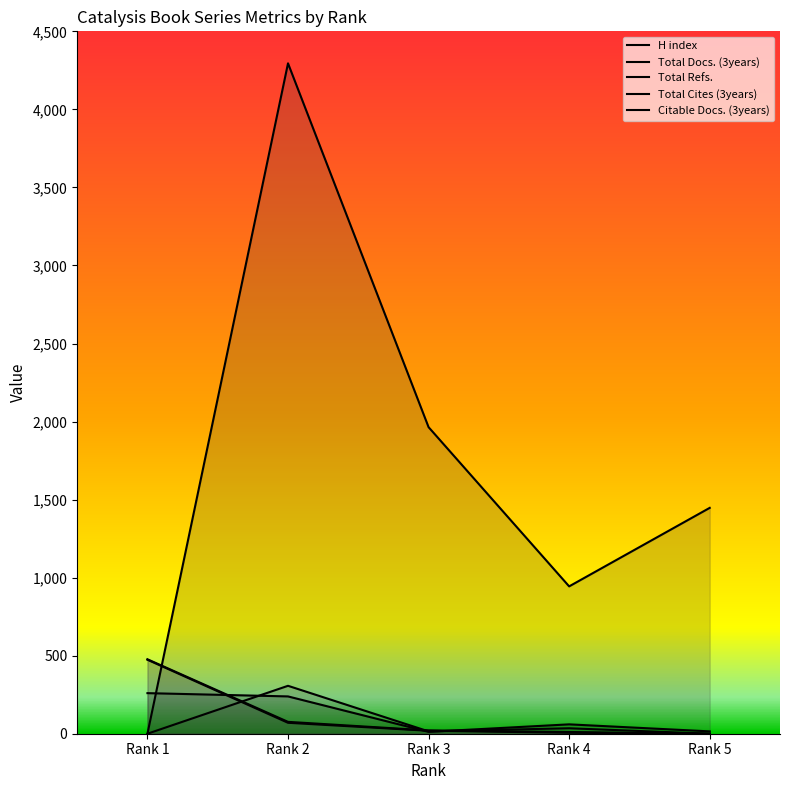

Reading left to right, list all the values displayed in this chart.

H index: 260	239	12	60	15
Total Docs. (3years): 477	76	21	11	0
Total Refs.: 0	4295	1964	944	1447
Total Cites (3years): 0	307	15	35	0
Citable Docs. (3years): 474	70	19	6	0